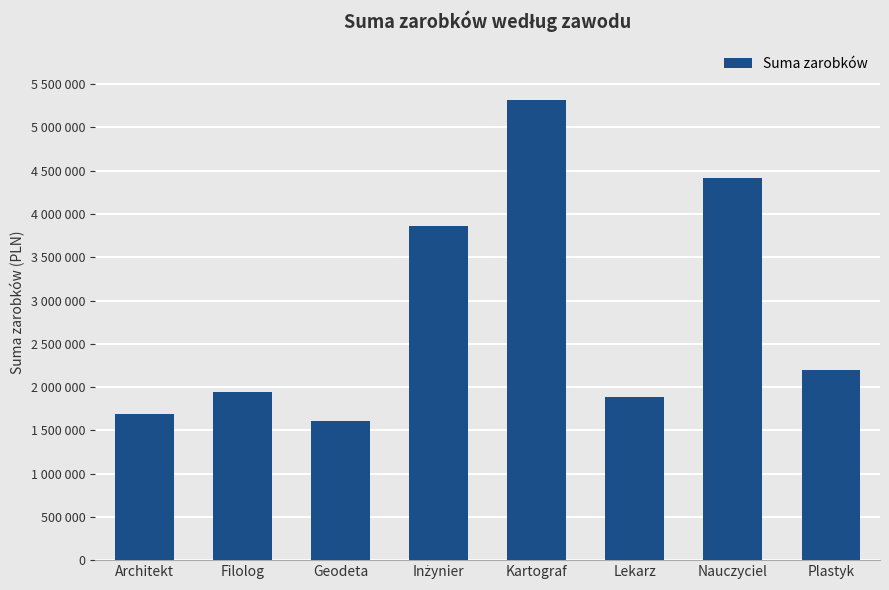

Reading left to right, what are all the values shown in this chart?

Architekt=1692014	Filolog=1945032	Geodeta=1608734	Inżynier=3863896	Kartograf=5321502	Lekarz=1879665	Nauczyciel=4421031	Plastyk=2199691